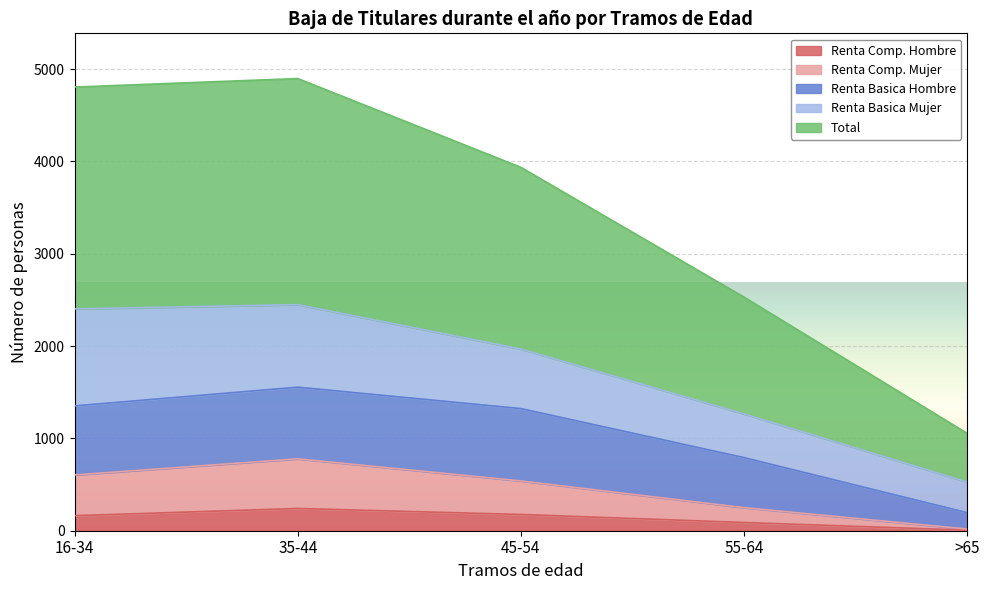

What is the label of the 4th point from the left?

55-64